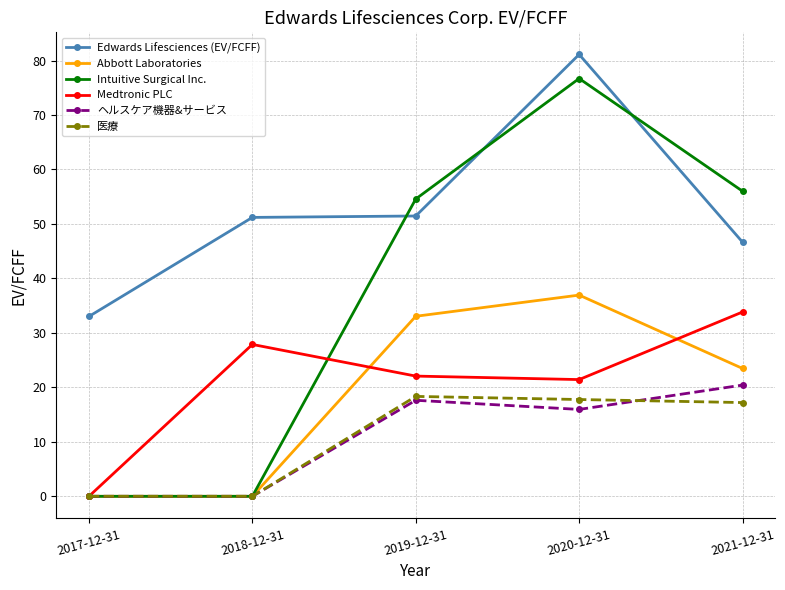

The value of ヘルスケア機器&サービス at 2019-12-31 is 17.6. True or false?

True